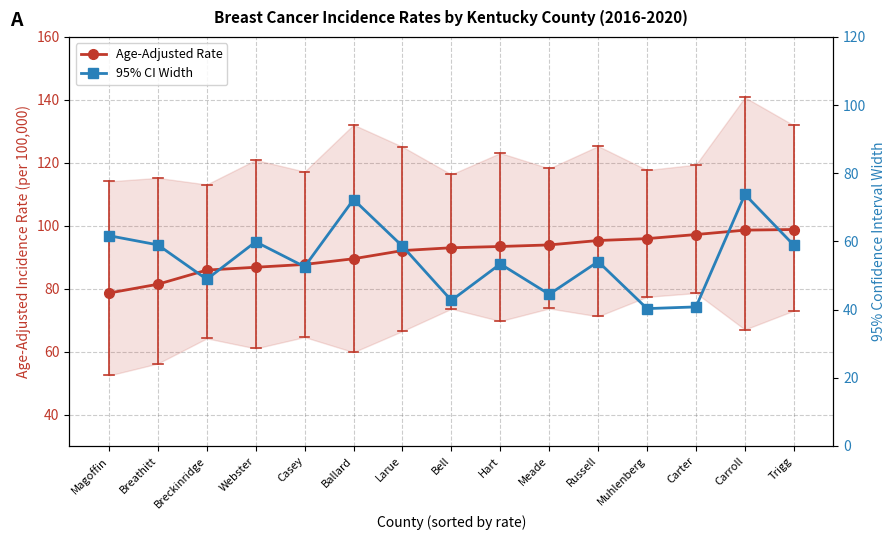

At which label does 95% CI Width reach its peak?

Carroll